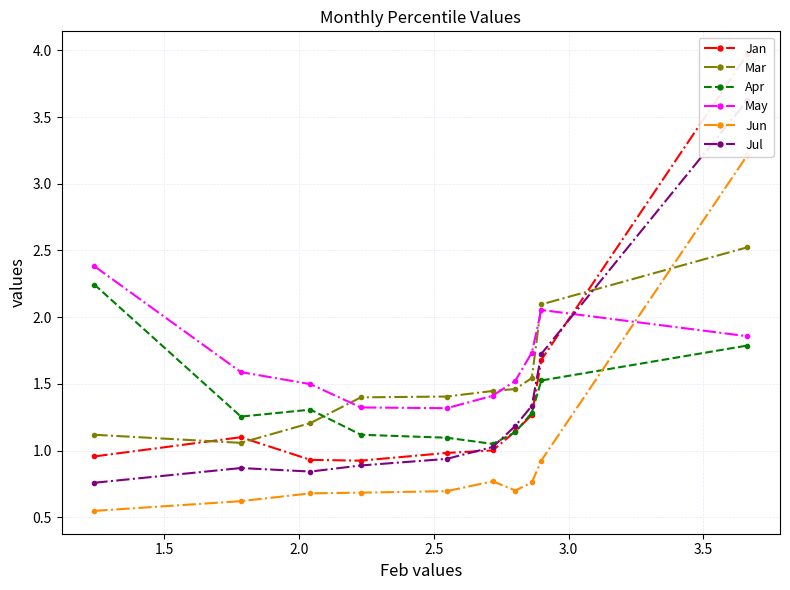

True or false: Apr and Mar intersect in this chart.

True